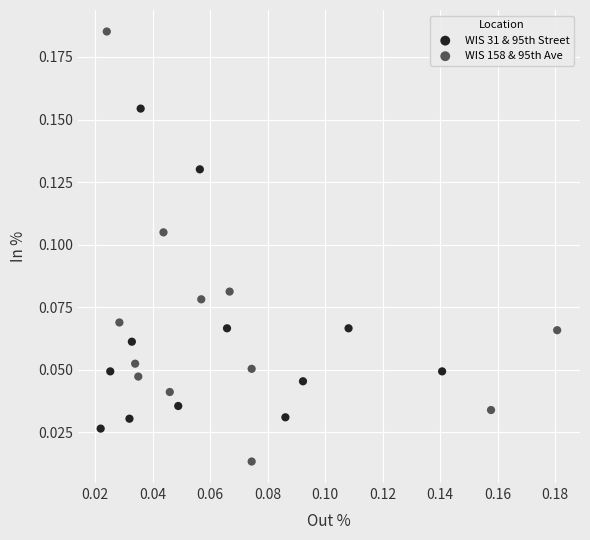

What are all the series names shown in the legend?

WIS 31 & 95th Street, WIS 158 & 95th Ave